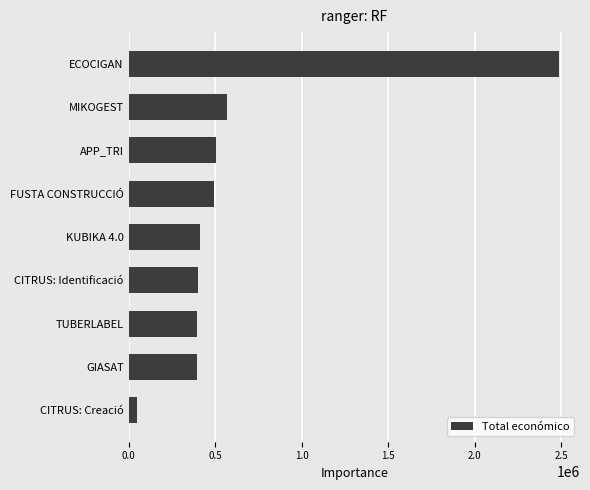

What is the average value?

634071